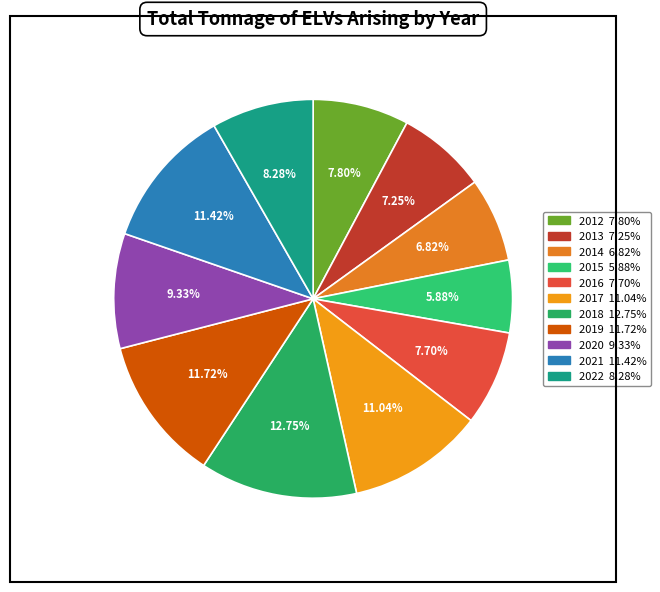

What portion of the pie excludes 2013?

92.7%